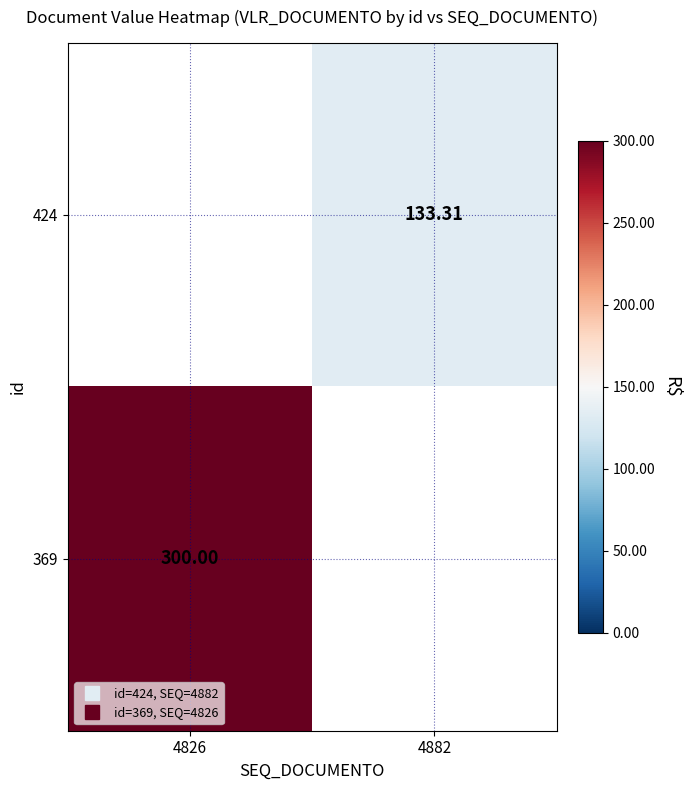

At 4882, list the series in order from smallest to largest.

424, 369